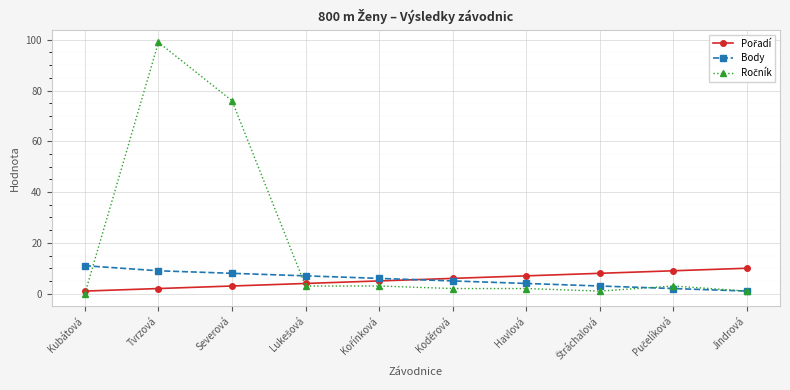

At which category is the sum across all series the highest?

Tvrzová